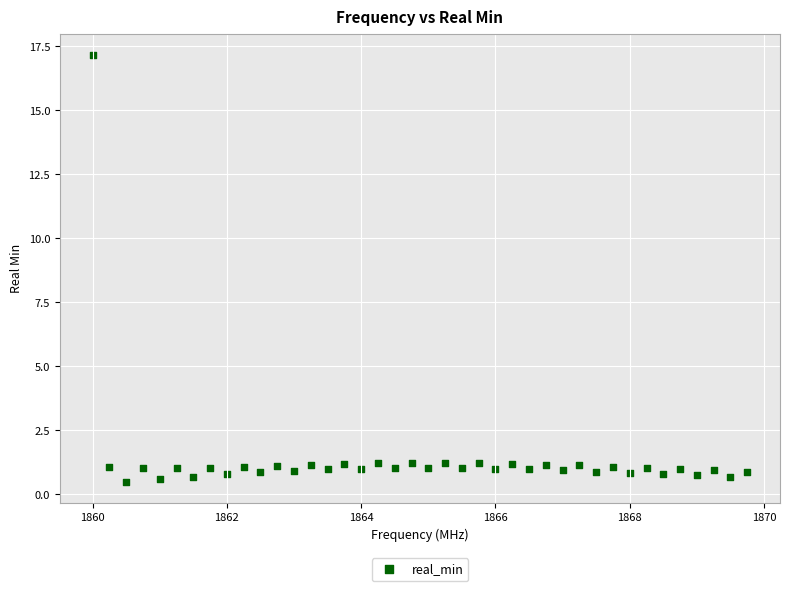

What is the range of Y values (max minus min)?

16.7